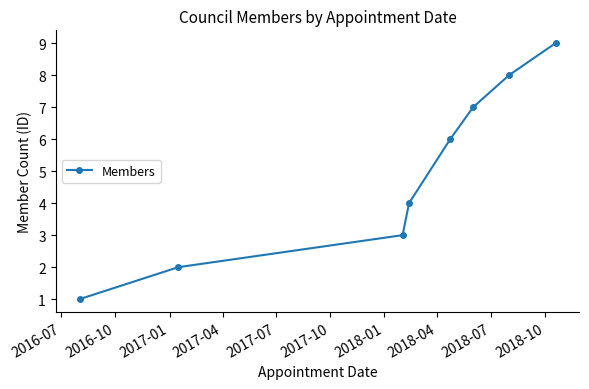

What is the value of the 5th point from the left?

6